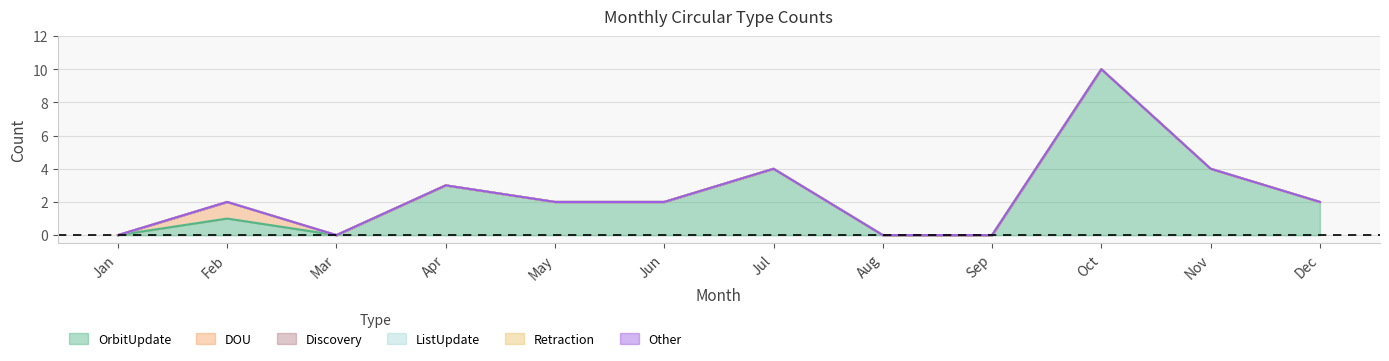

The value of Discovery at Aug is 0. True or false?

True